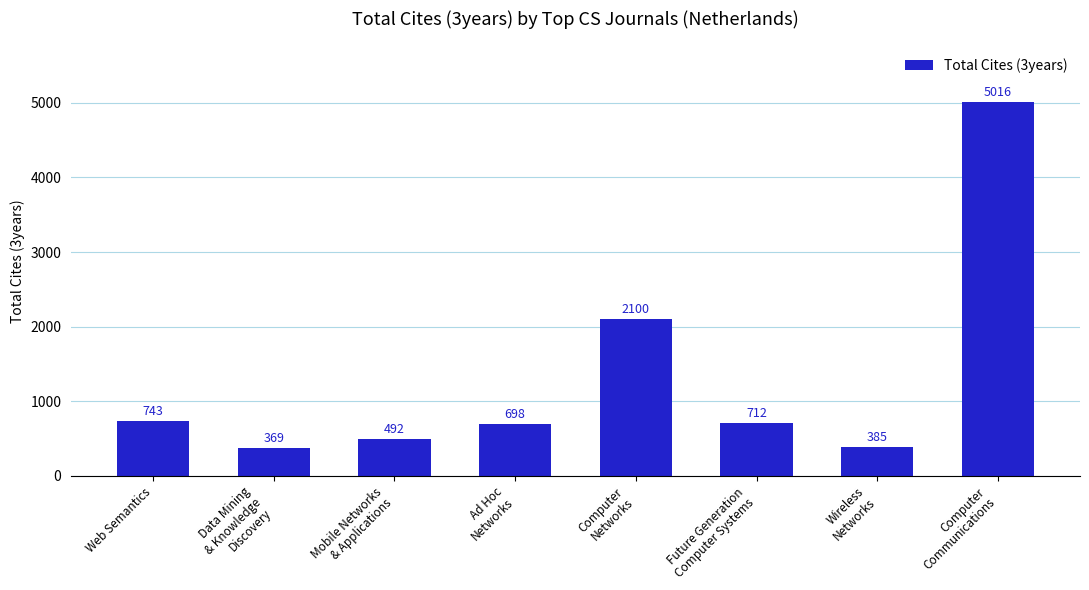

Between Computer
Communications and Mobile Networks
& Applications, which is larger?

Computer
Communications